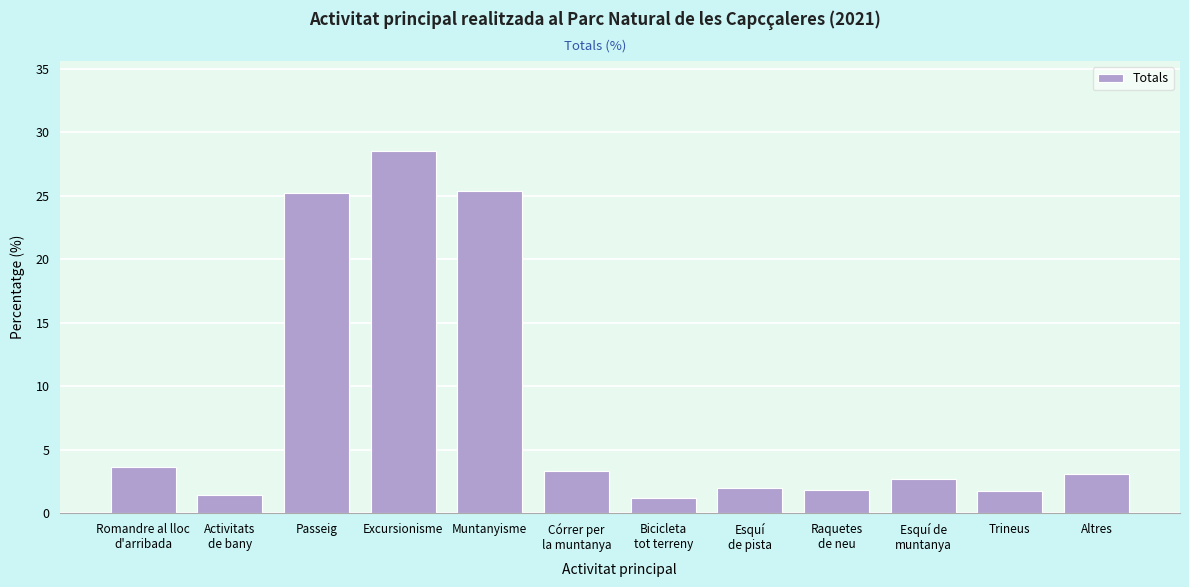

What is the label of the 8th bar from the right?

Muntanyisme